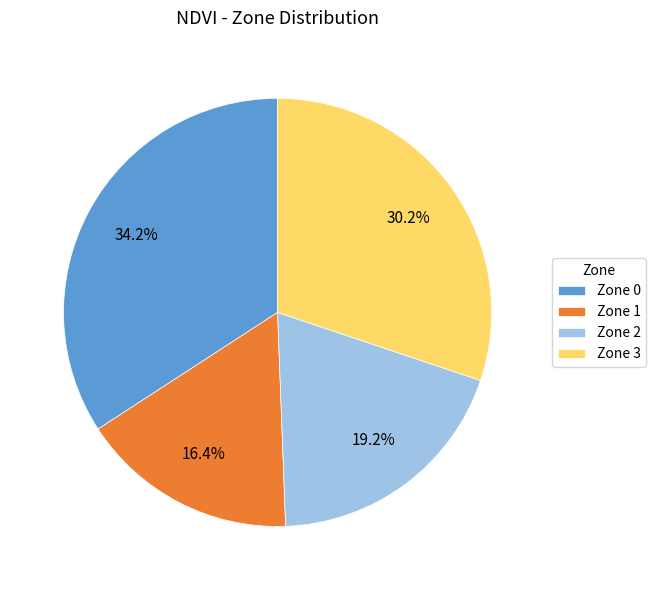

Is it true that Zone 3 is 30% of the pie?

True